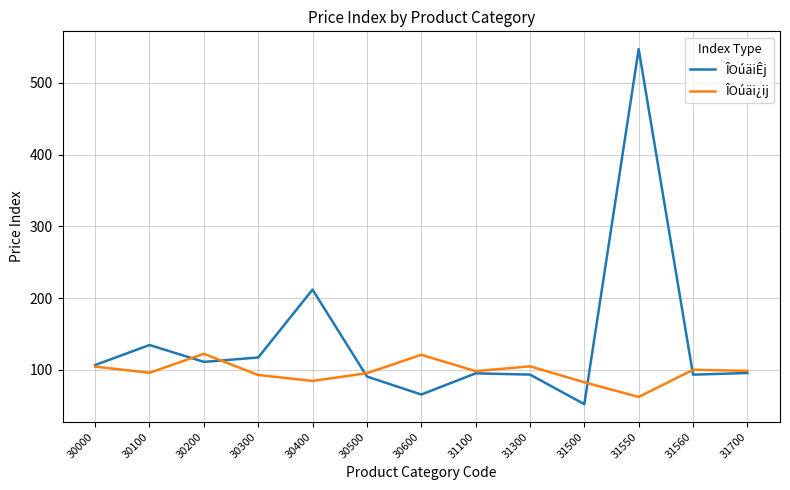

True or false: ÎOúäi¿ij has a value of 44.8 at 31700.

False